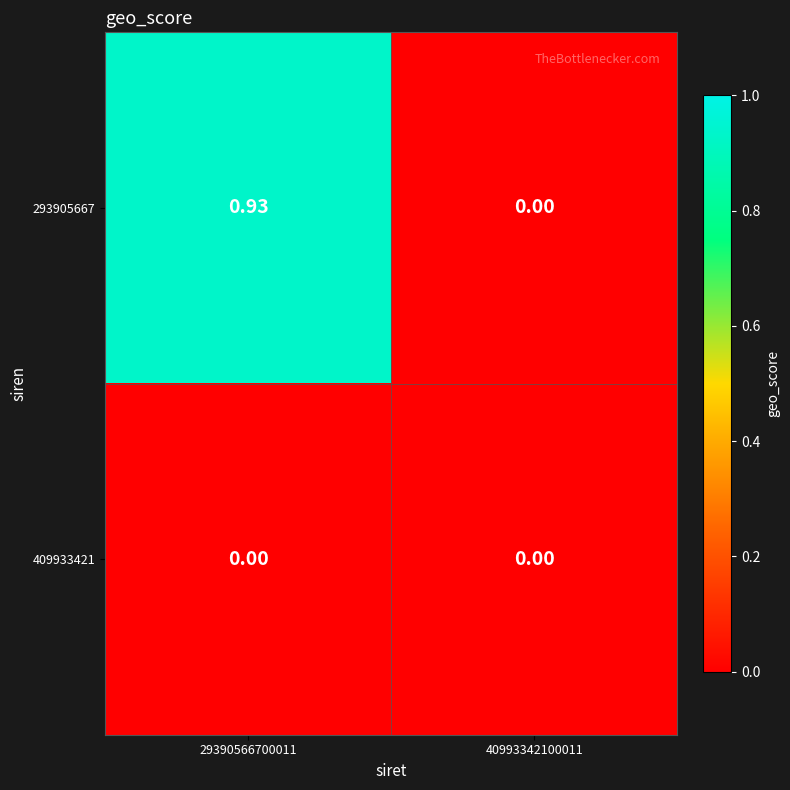

How many categories are shown in the chart?

2